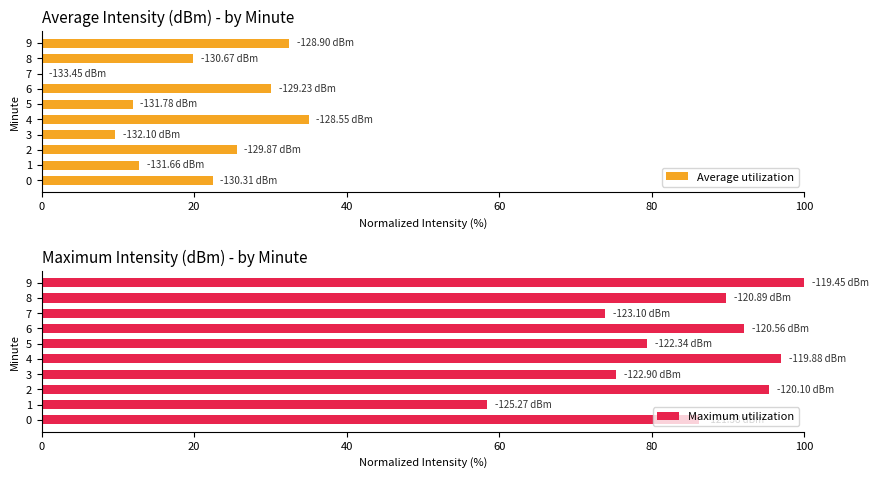

List the series in order of their peak value, highest first.

Maximum utilization, Average utilization